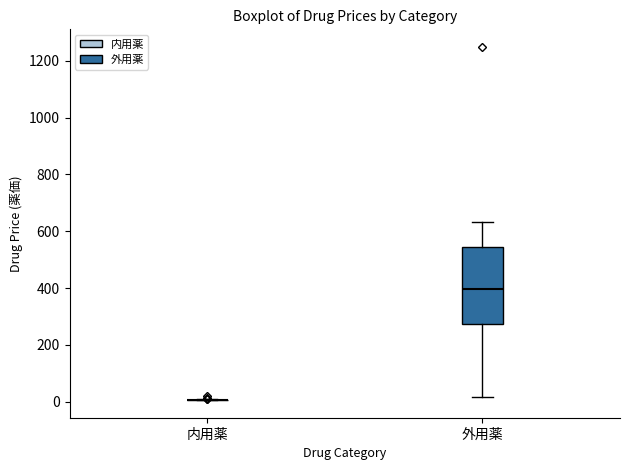

Which box is the tallest, from its lower edge to its upper edge?

外用薬